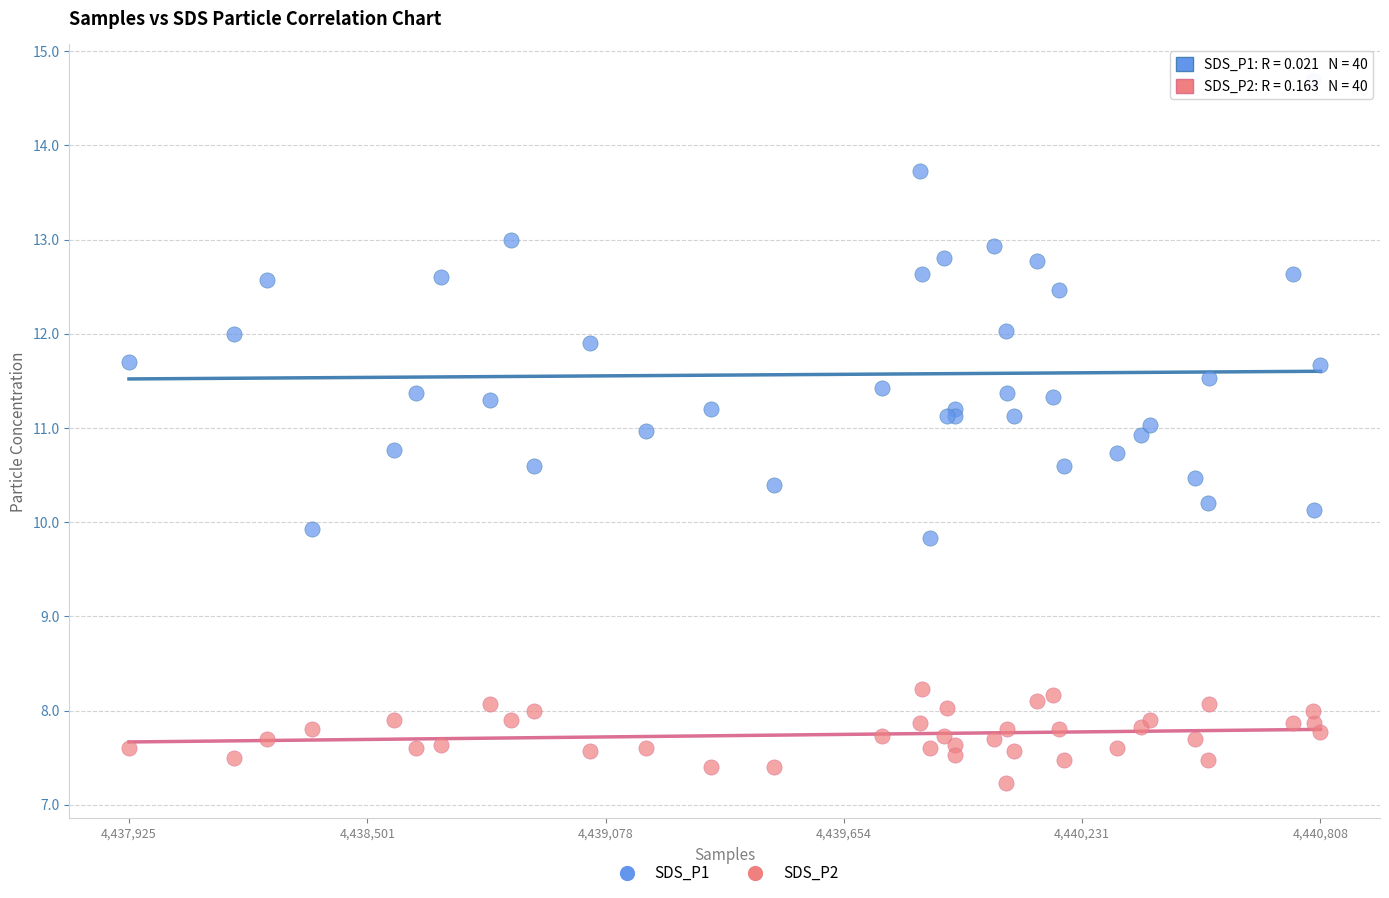

In the SDS_P2 series, what Y value is closest to 7?

7.2